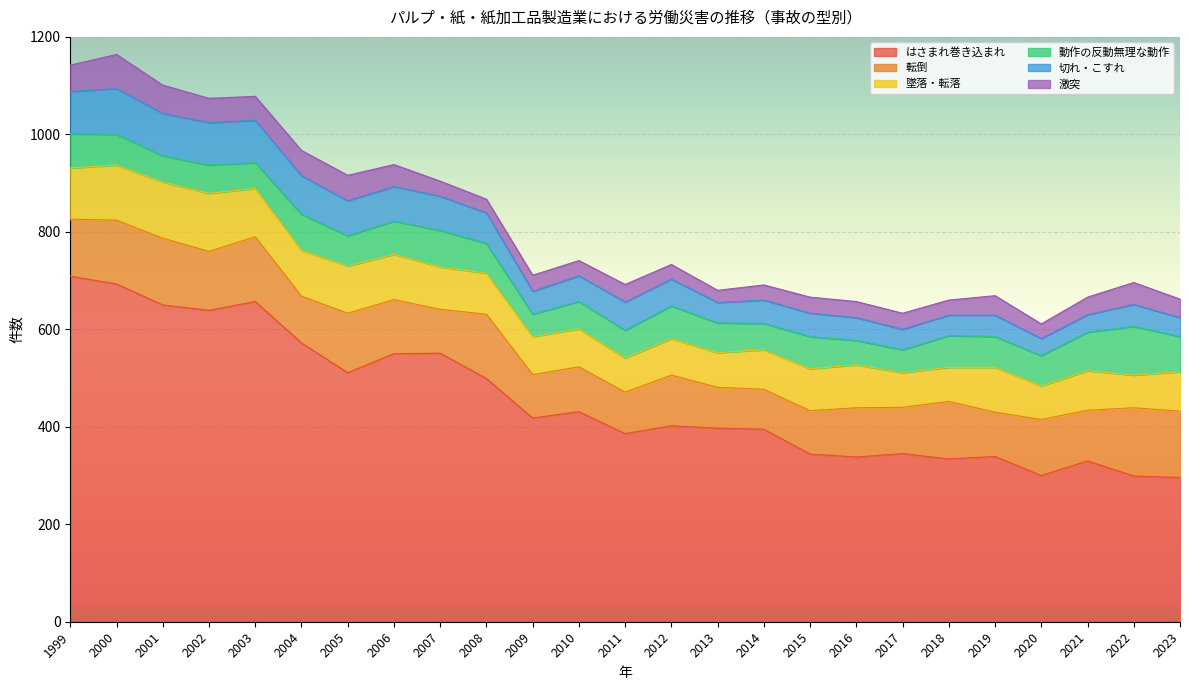

What is the spread (max minus min) of values at 2020?

270